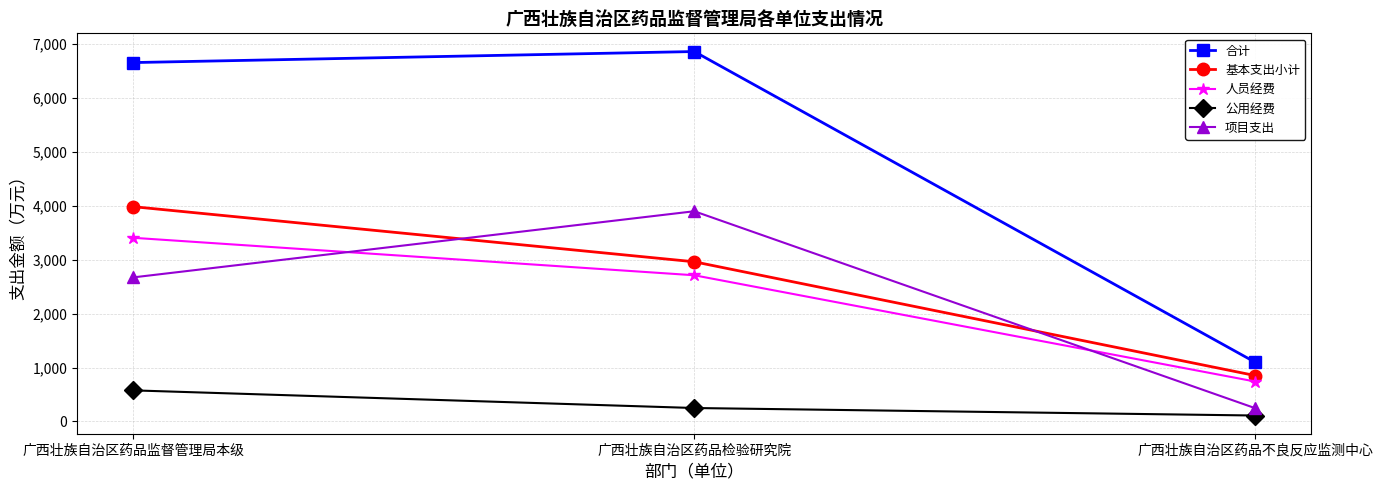

What is the total value across all series at 广西壮族自治区药品检验研究院?

16681.5